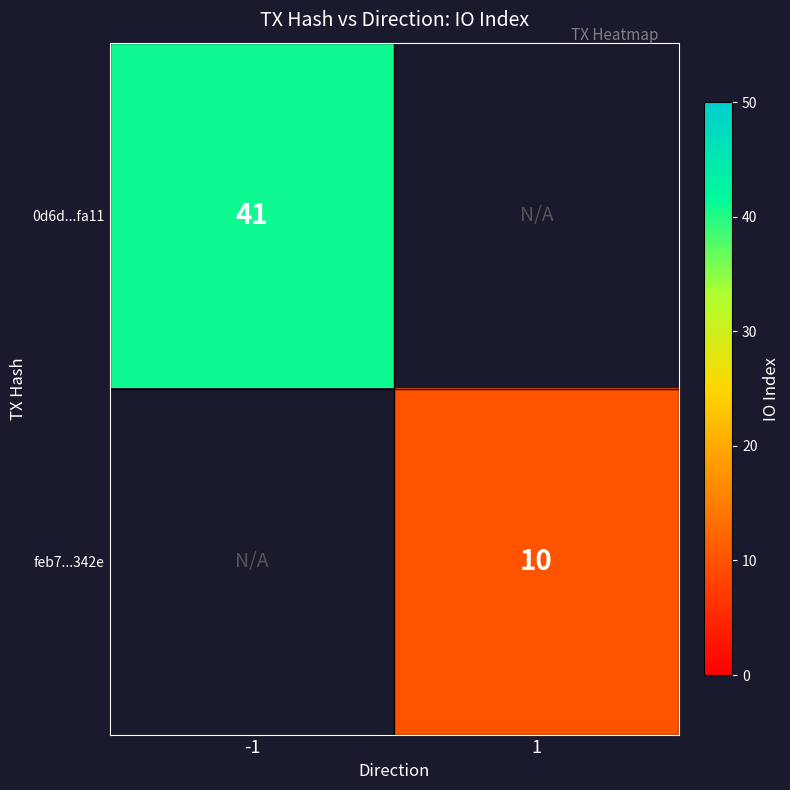

Is the value of feb7...342e at 1 greater than the value of 0d6d...fa11 at -1?

No